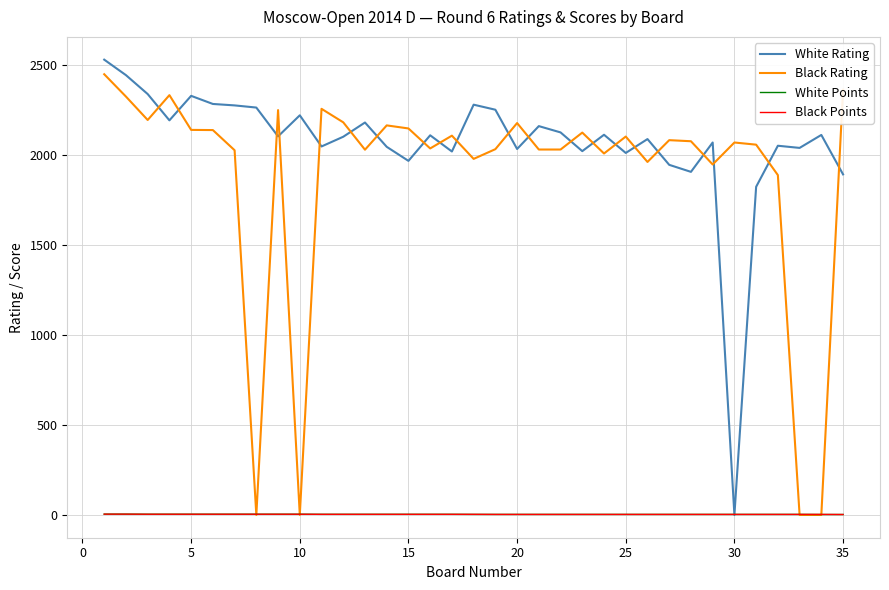

Which series has the largest total across all categories?

White Rating